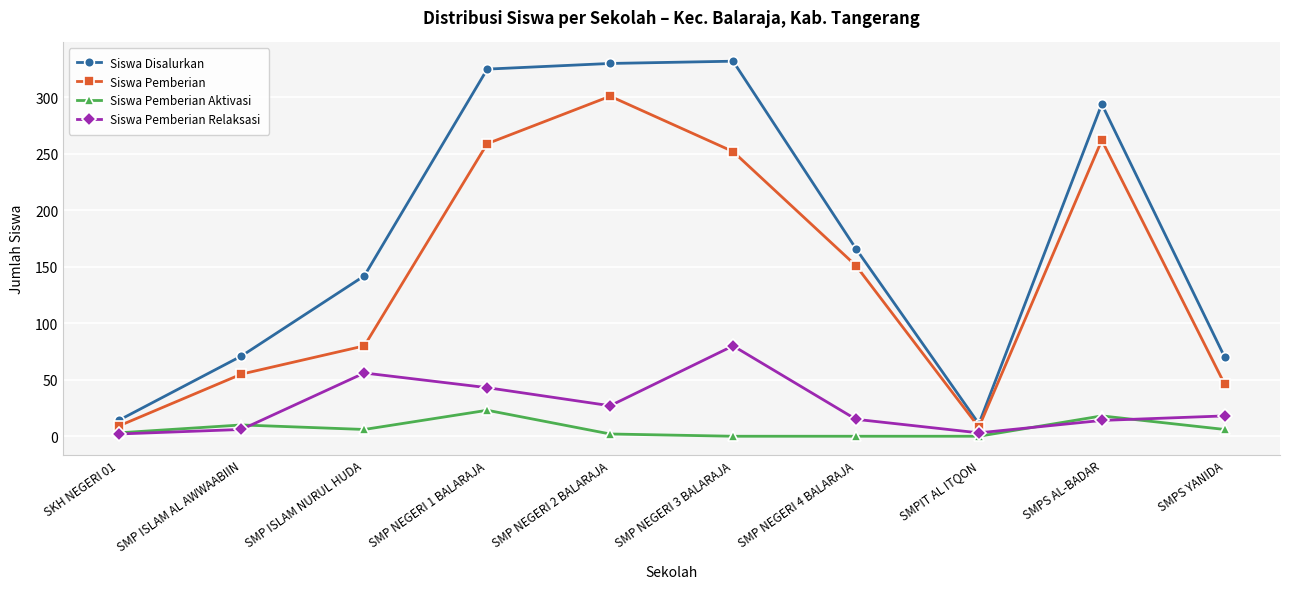

Where is the first local maximum for Siswa Pemberian Relaksasi?

SMP ISLAM NURUL HUDA